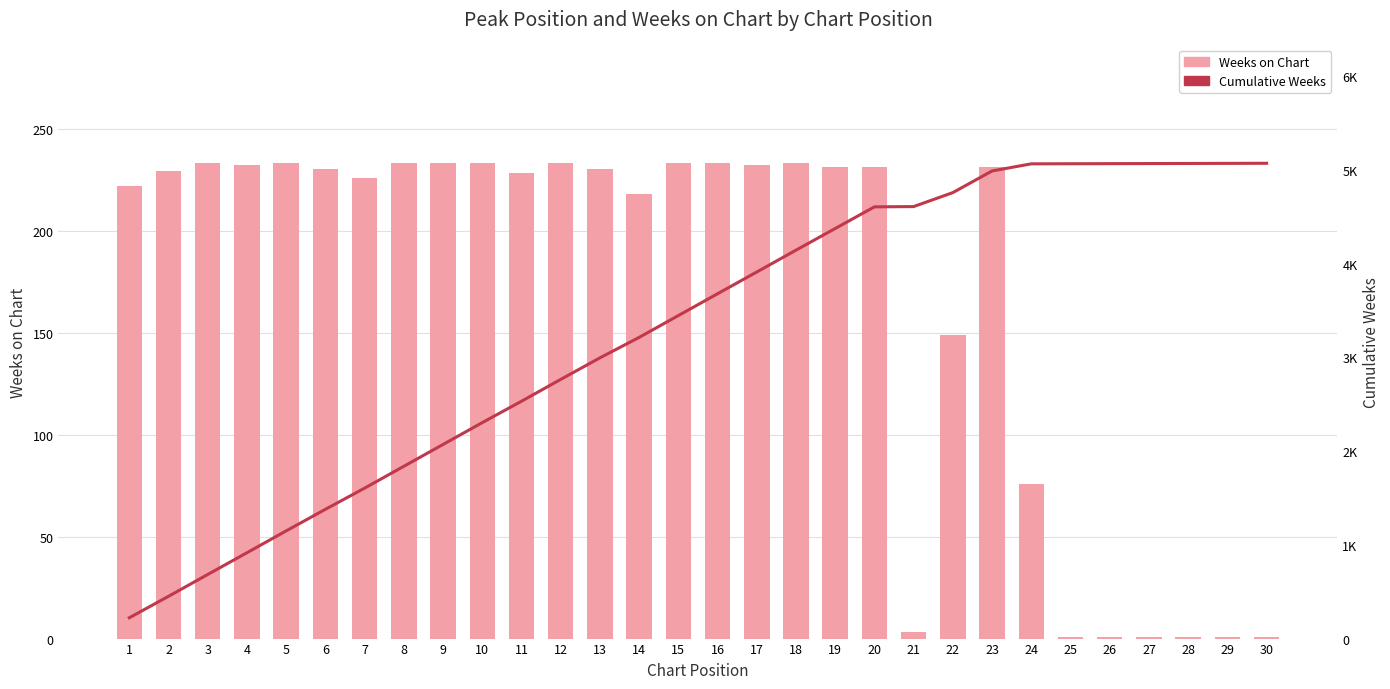

What is the value of the Cumulative Weeks bar at the 10th from the left?

2304